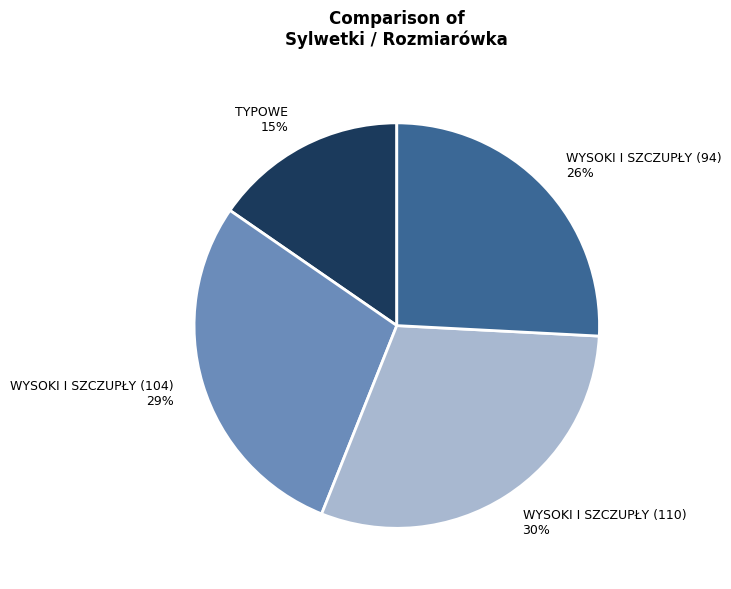

Which slice is the smallest?

TYPOWE